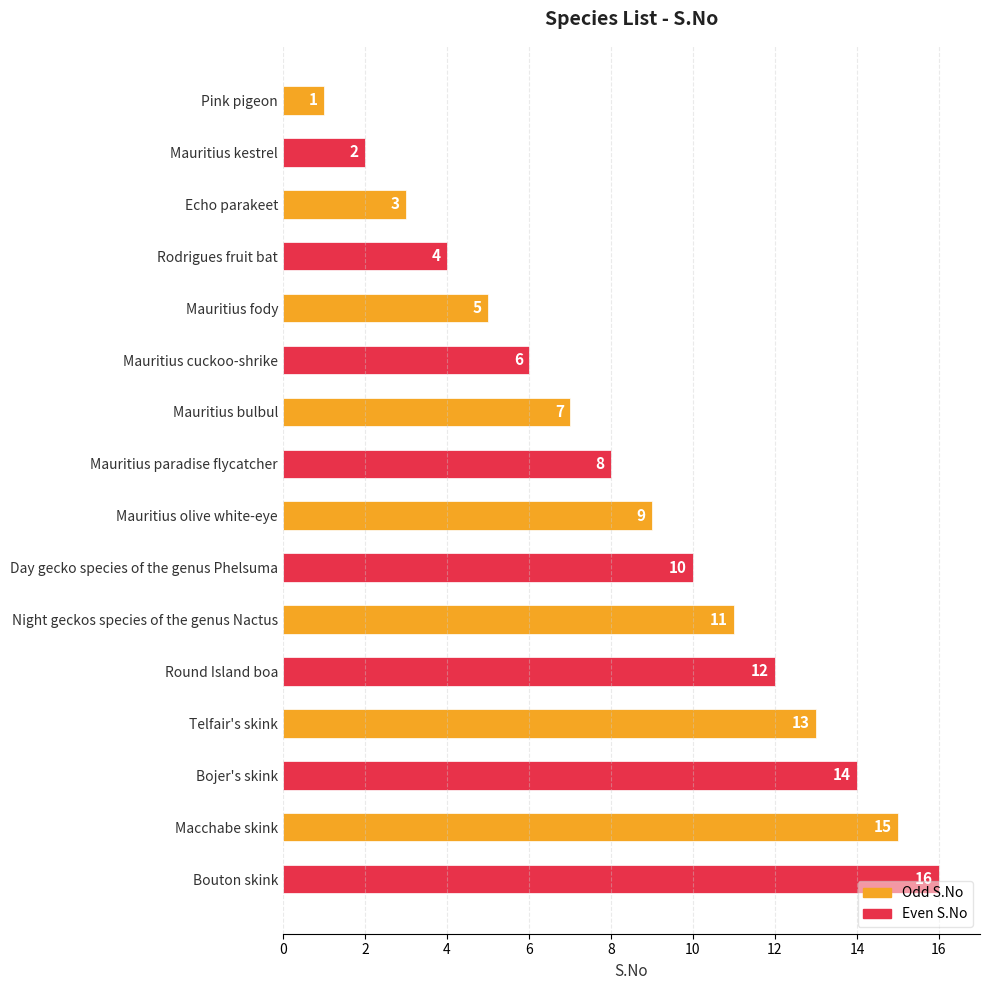

What is the minimum value shown in the chart?

1